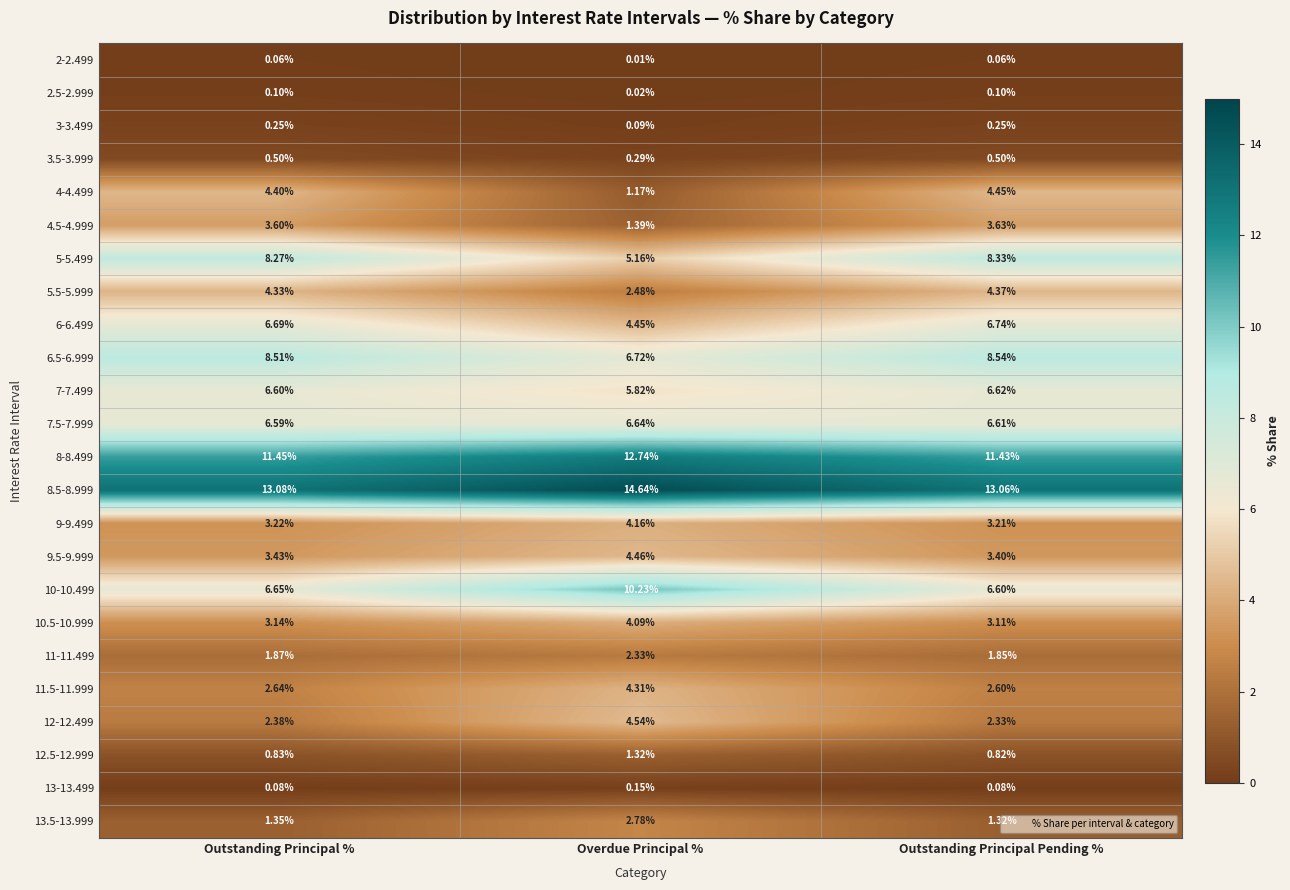

How many data points does each series have?

3